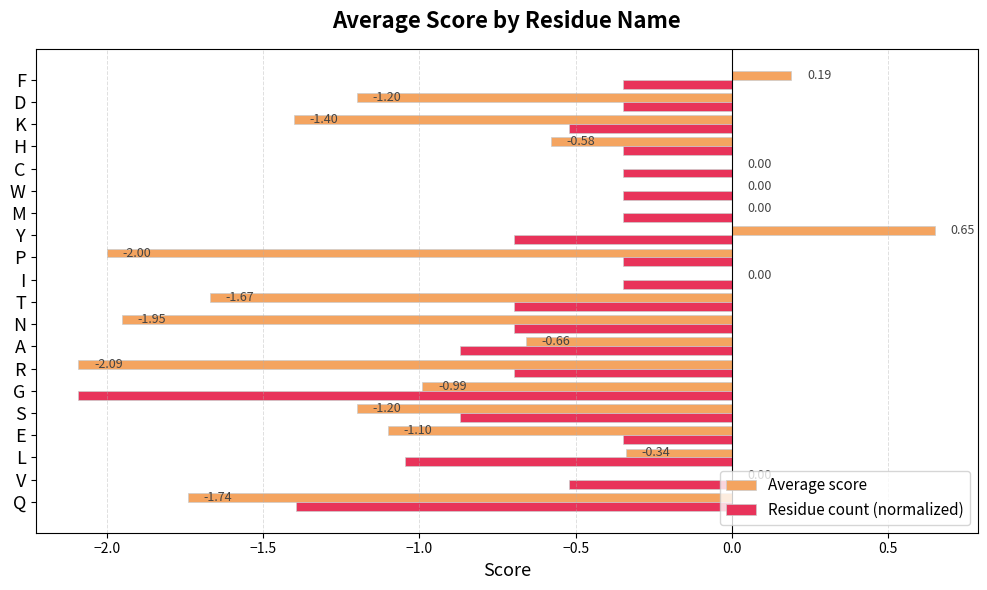

Which series has the largest total across all categories?

Residue count (normalized)